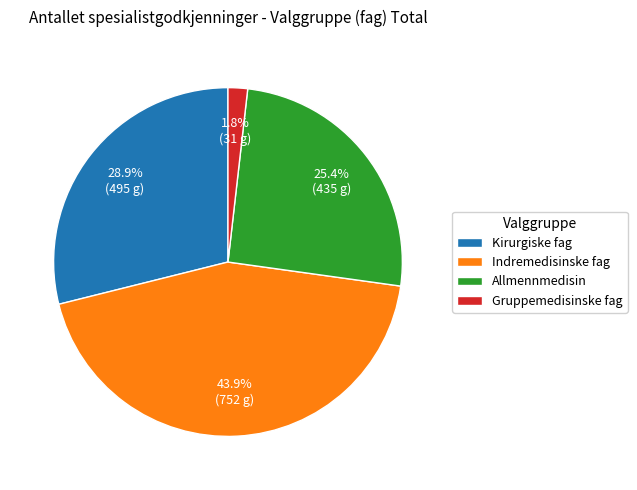

Approximately how many times larger is the value at Allmennmedisin compared to Indremedisinske fag?

0.6